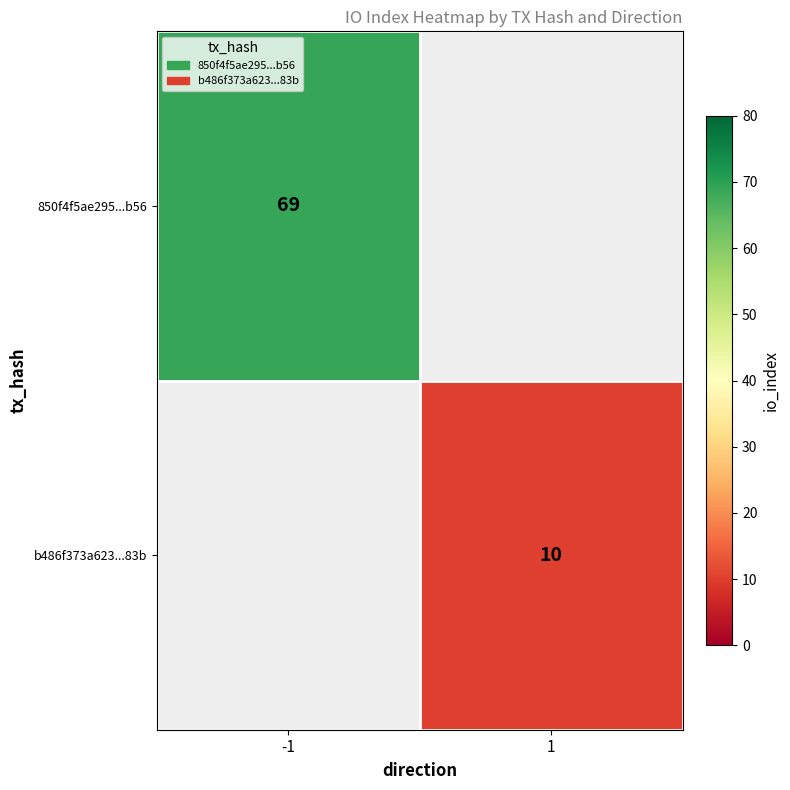

Is it true that b486f373a623...83b equals 10 at 1?

True